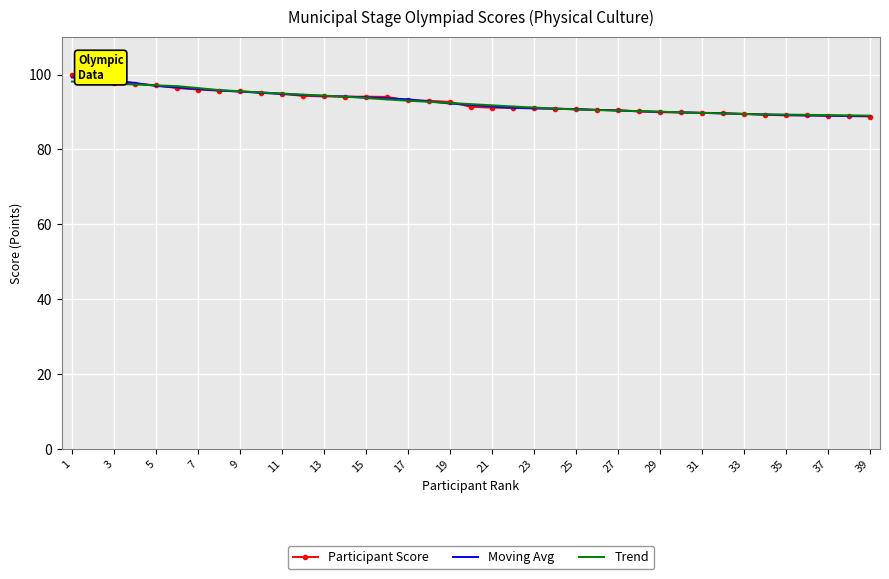

At how many categories does at least one series exceed 94?

16